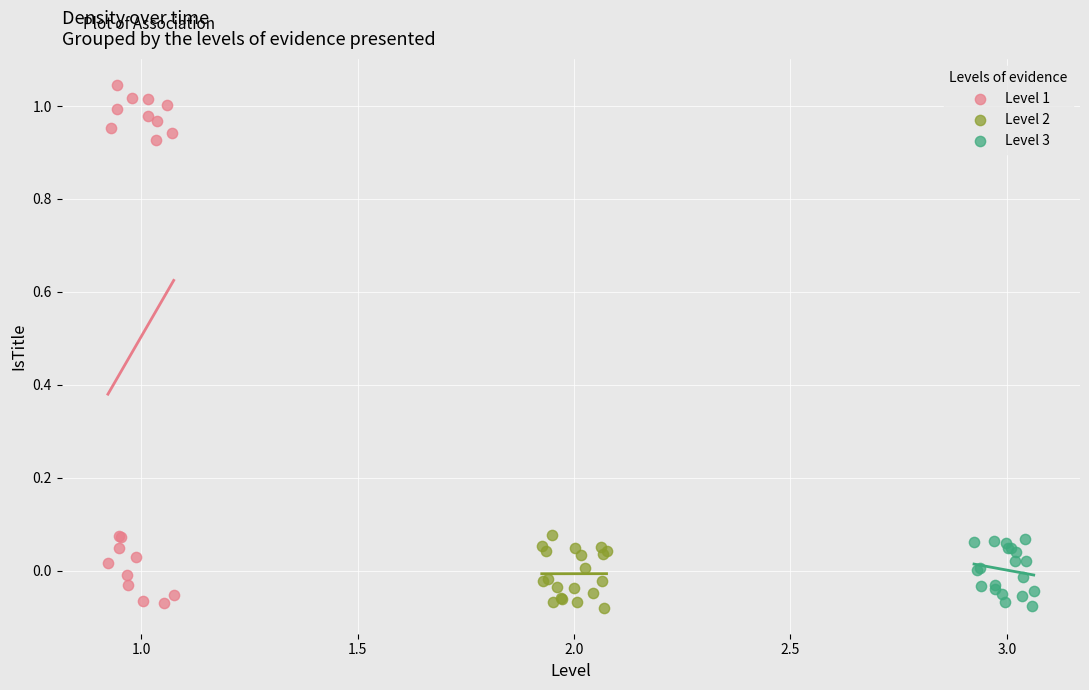

Which series has the widest spread of Y values?

Level 1